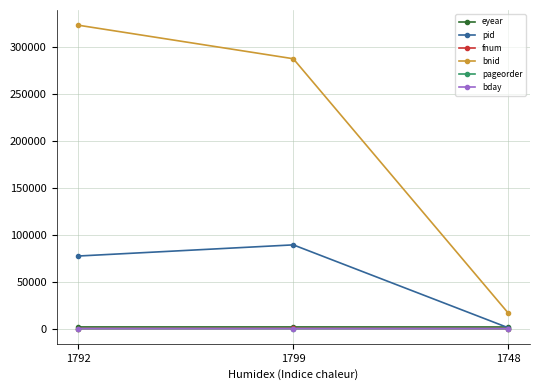

Is this an area chart (filled region under the line)?

No